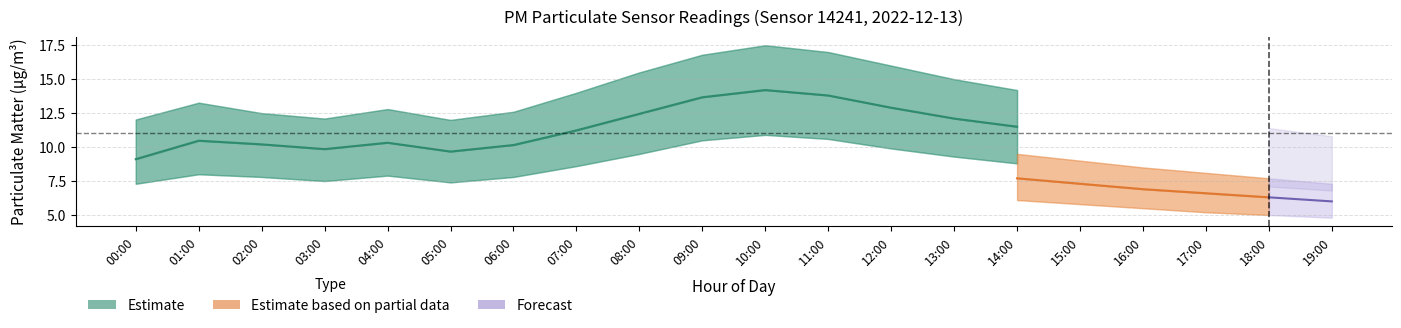

True or false: P2_upper and P1 intersect in this chart.

False